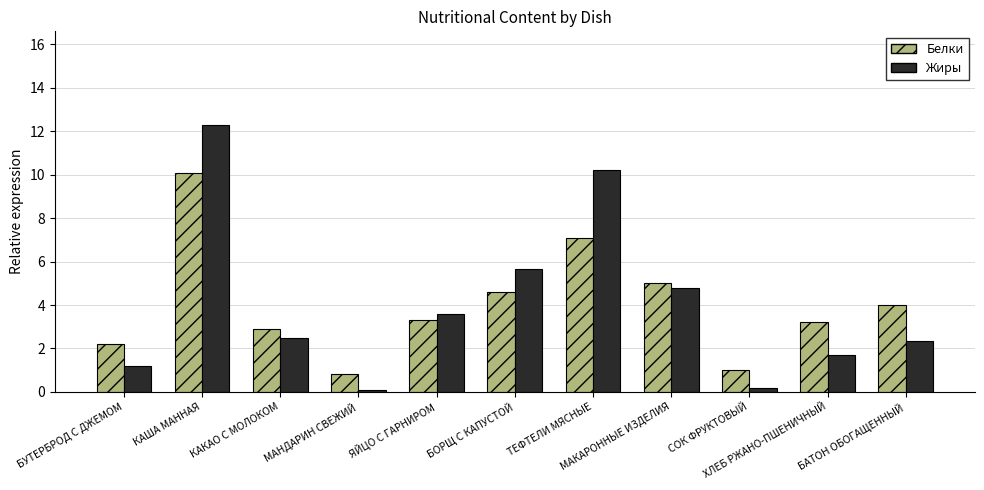

Rank the series by their maximum value, from lowest to highest.

Белки, Жиры